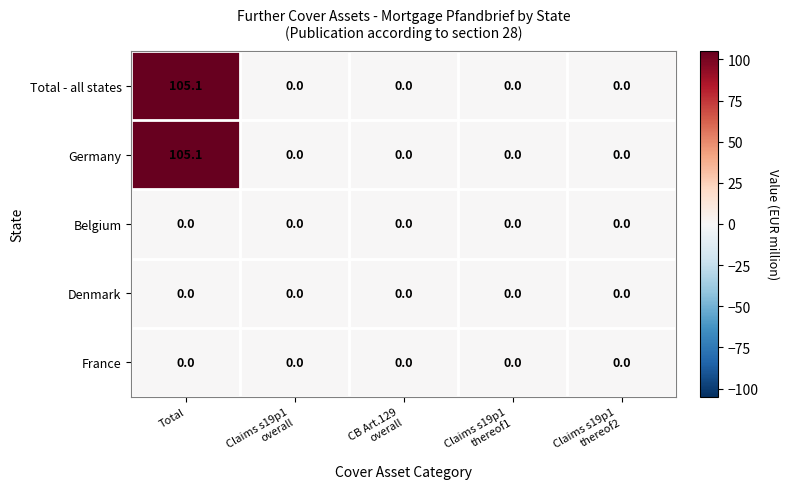

What is the total value across all series at Total?

210.2